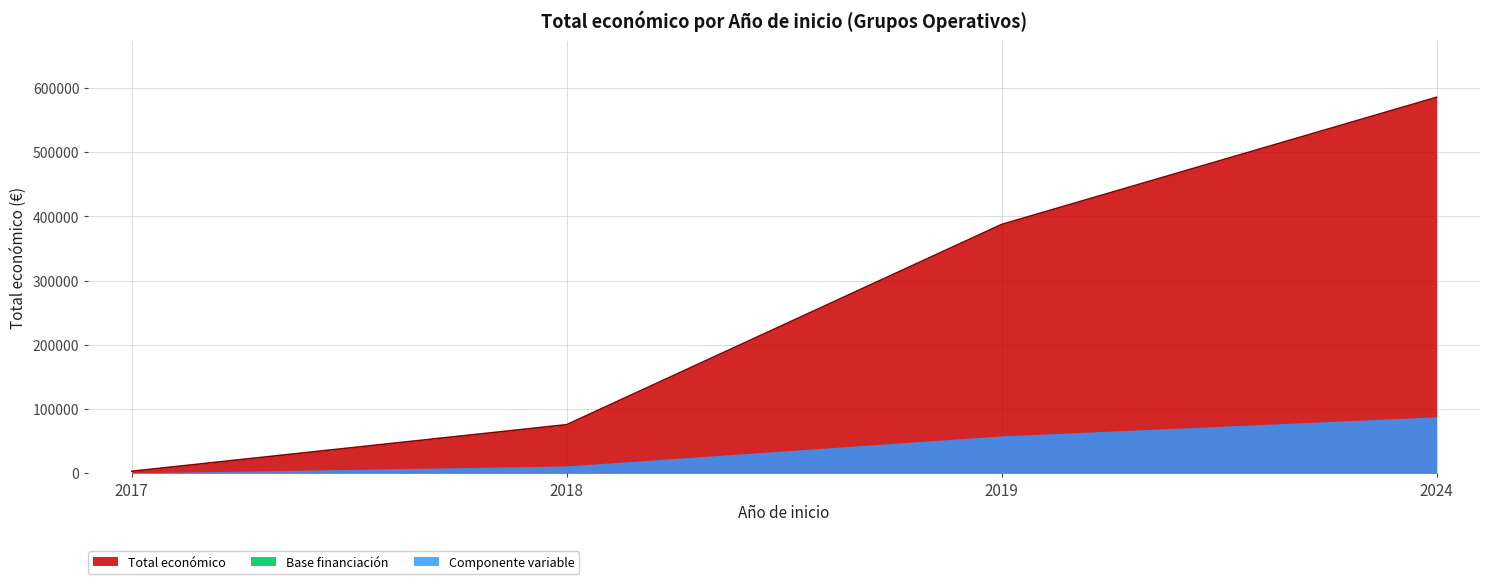

At which category does the chart reach its minimum across all series?

2017